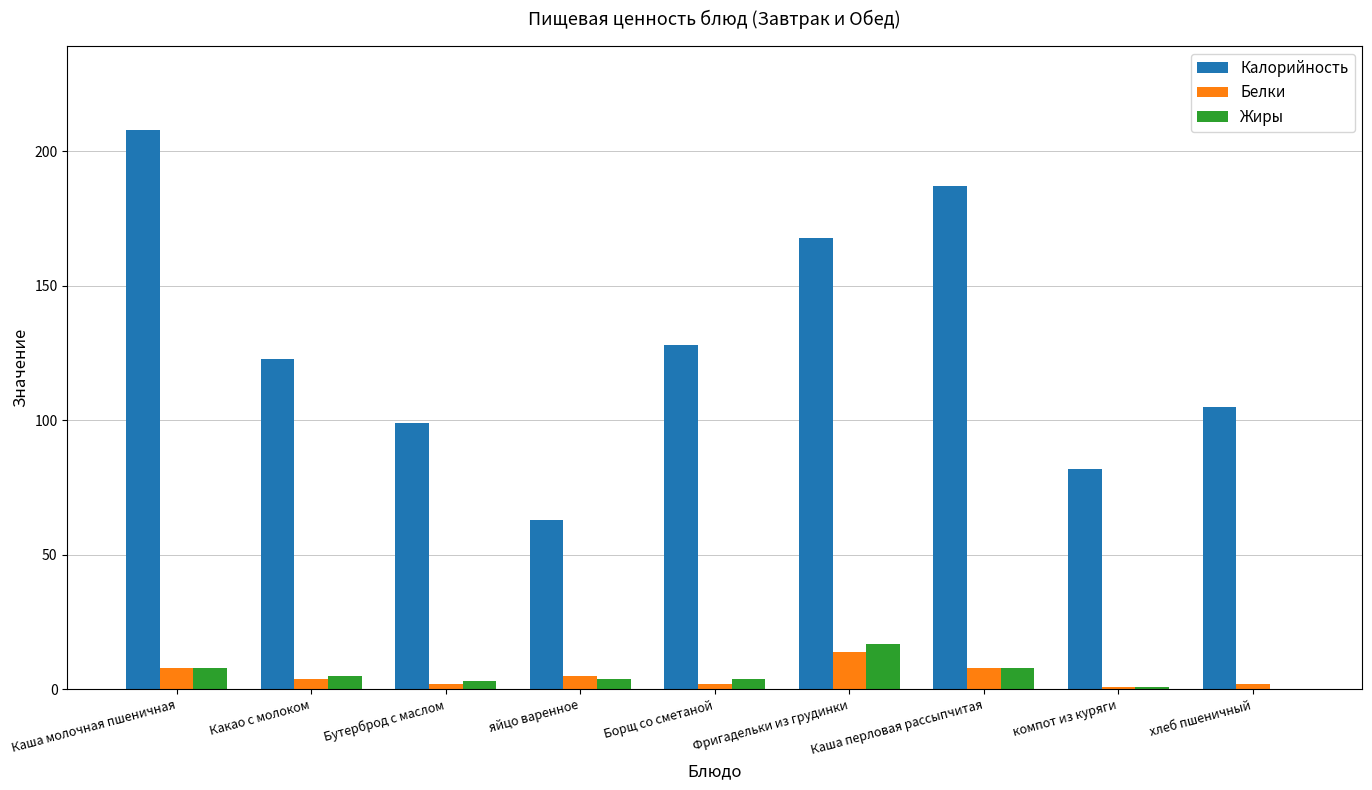

What value does the Белки series have at Каша молочная пшеничная, to the nearest 10?

10